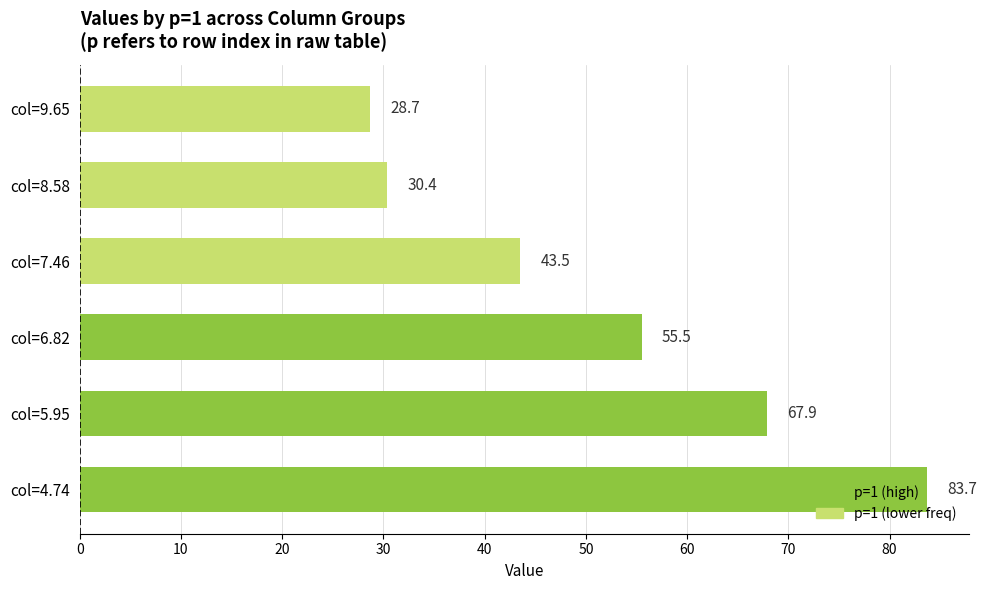

Rank the categories by value from lowest to highest.

col=9.65, col=8.58, col=7.46, col=6.82, col=5.95, col=4.74